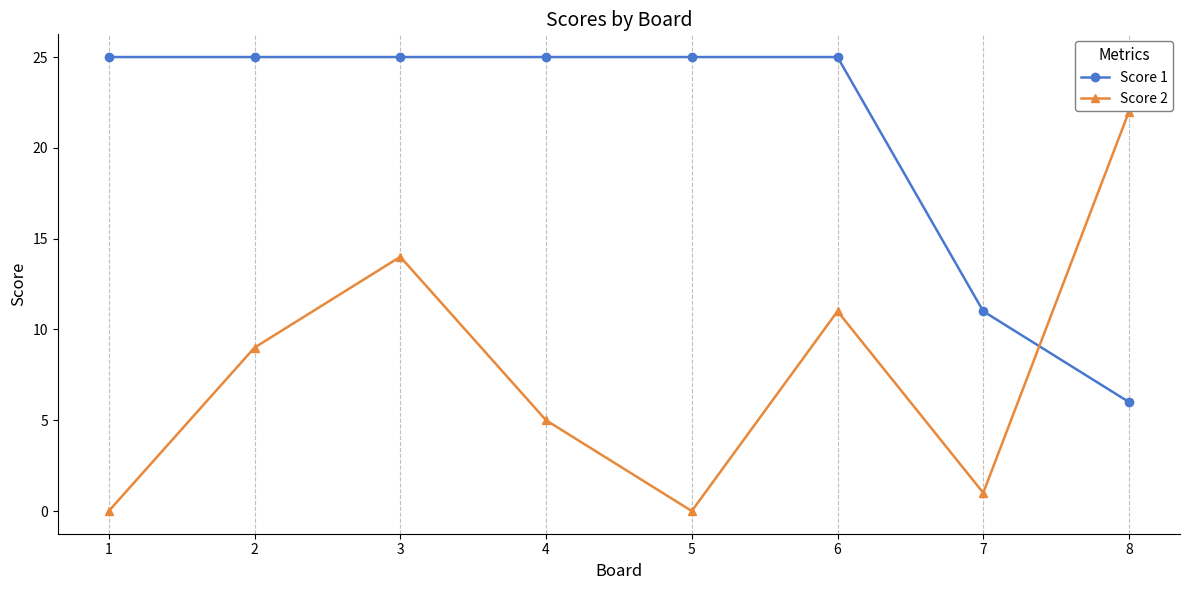

What is the difference between the highest and lowest values at 7?

10